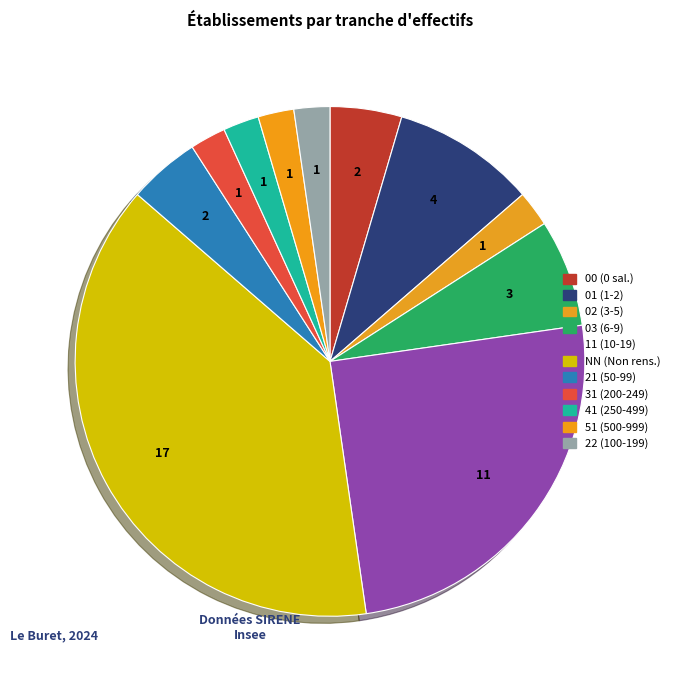

How many slices are in this pie chart?

11